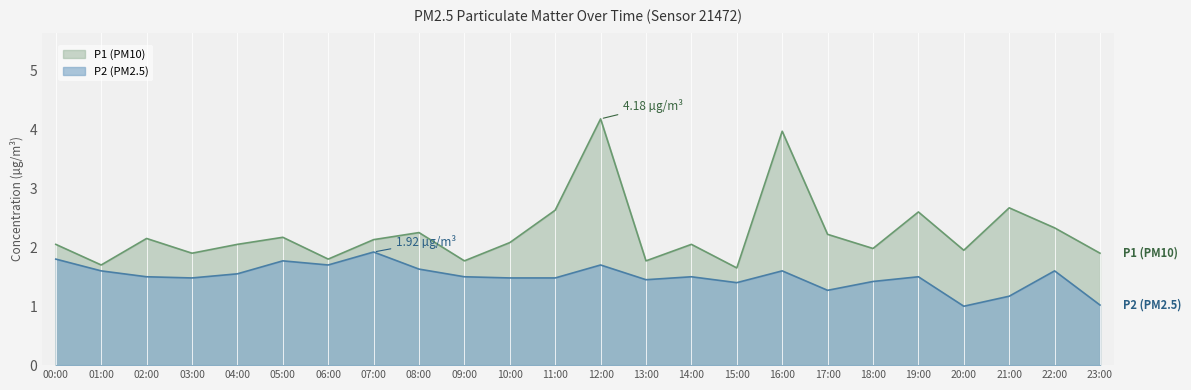

What are all the series names shown in the legend?

P1 (PM10), P2 (PM2.5)